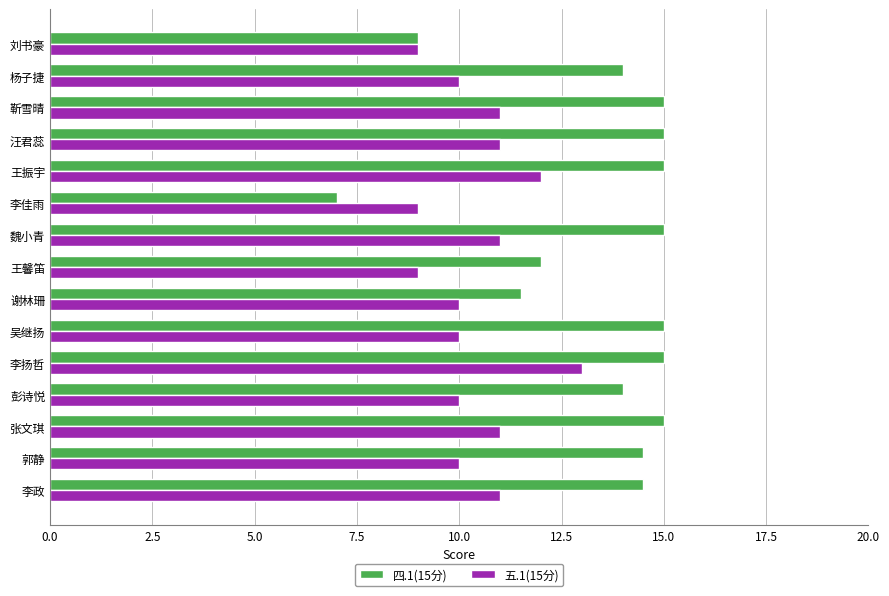

Which series has the largest total across all categories?

四.1(15分)